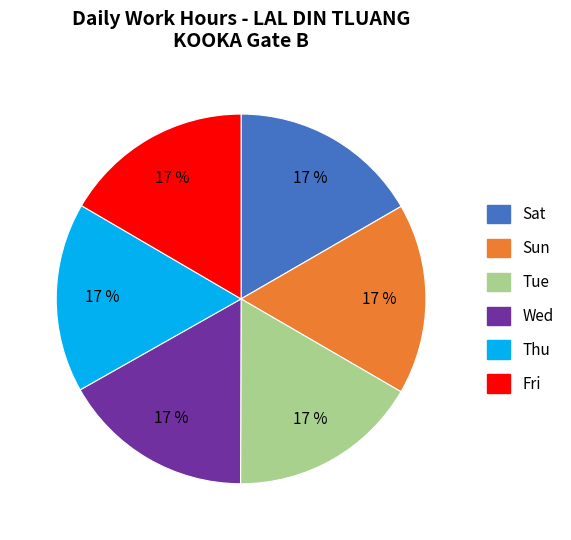

To the nearest percent, what is the average slice percentage?

17%